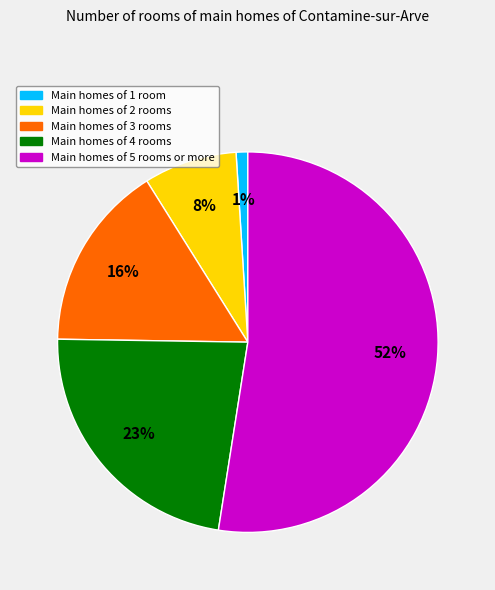

Is there any slice that represents more than half of the pie?

Yes